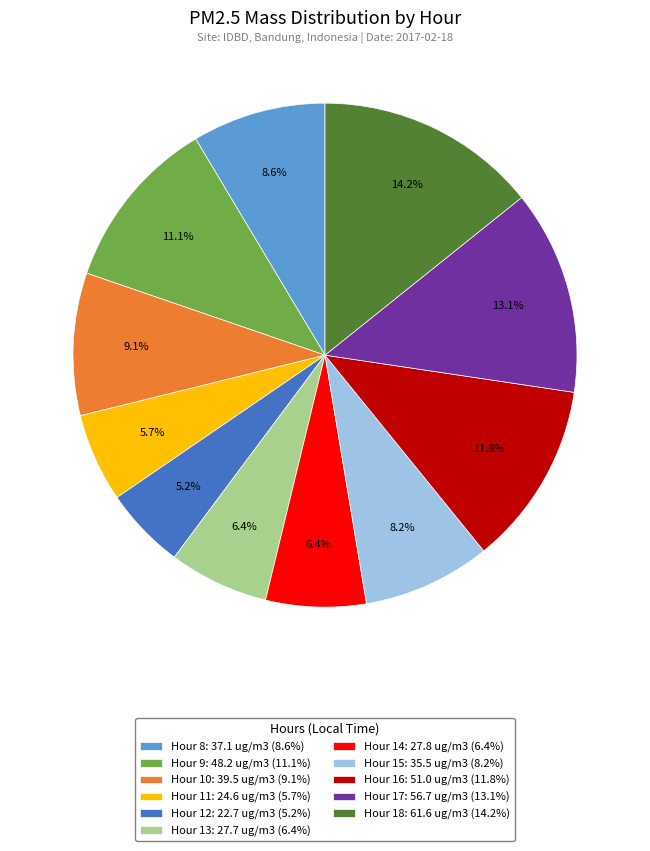

What is the ratio of the value at Hour 16 to the value at Hour 18?

0.8